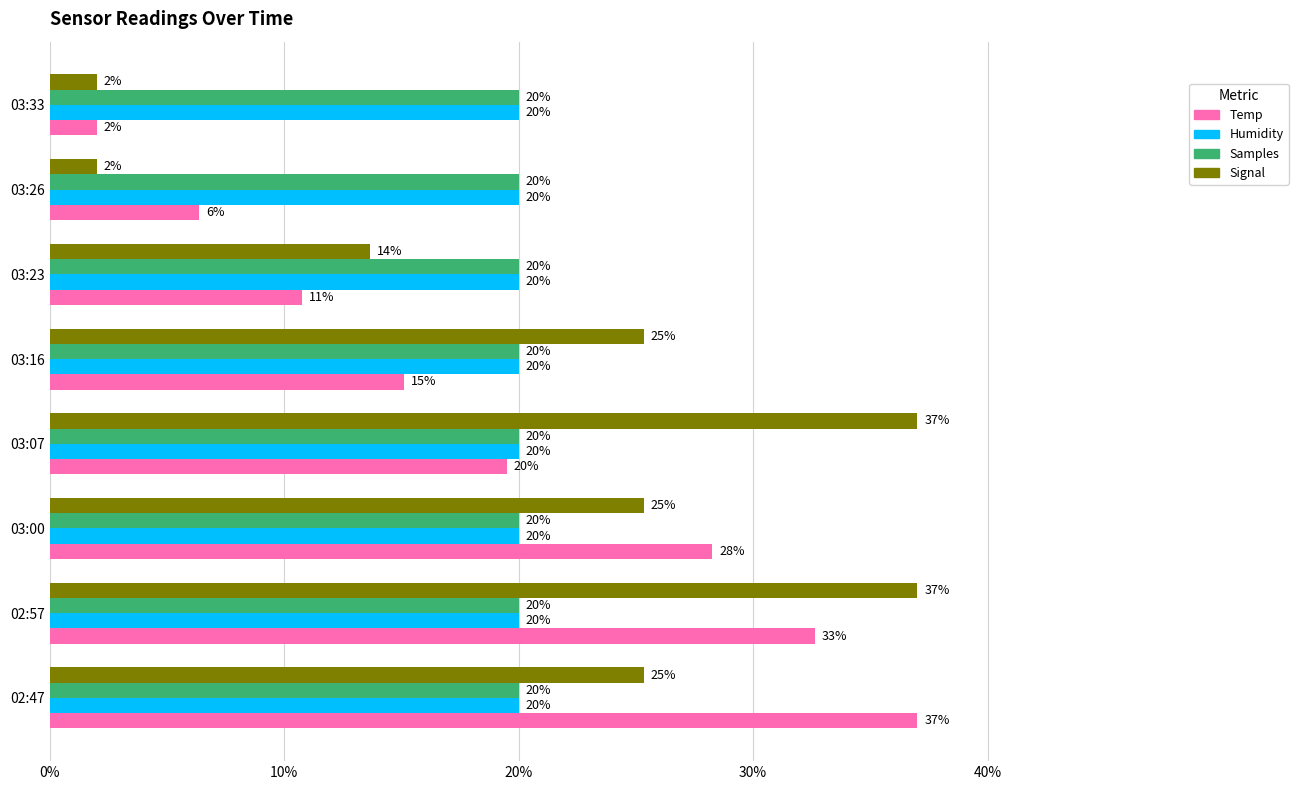

The Signal series shows 25.7 at 02:57. True or false?

False